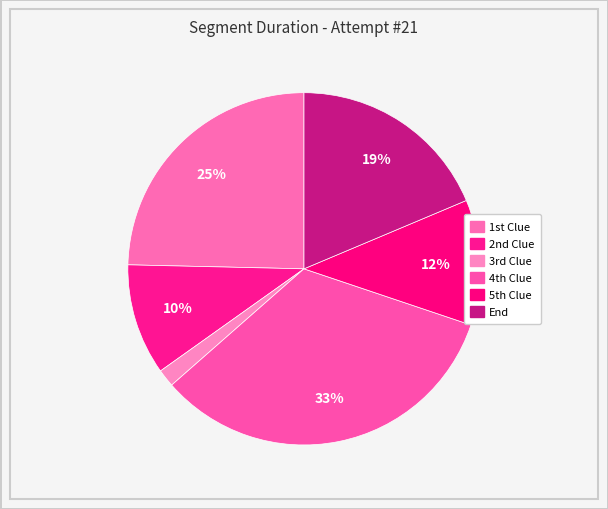

How many segments does this pie chart have?

6